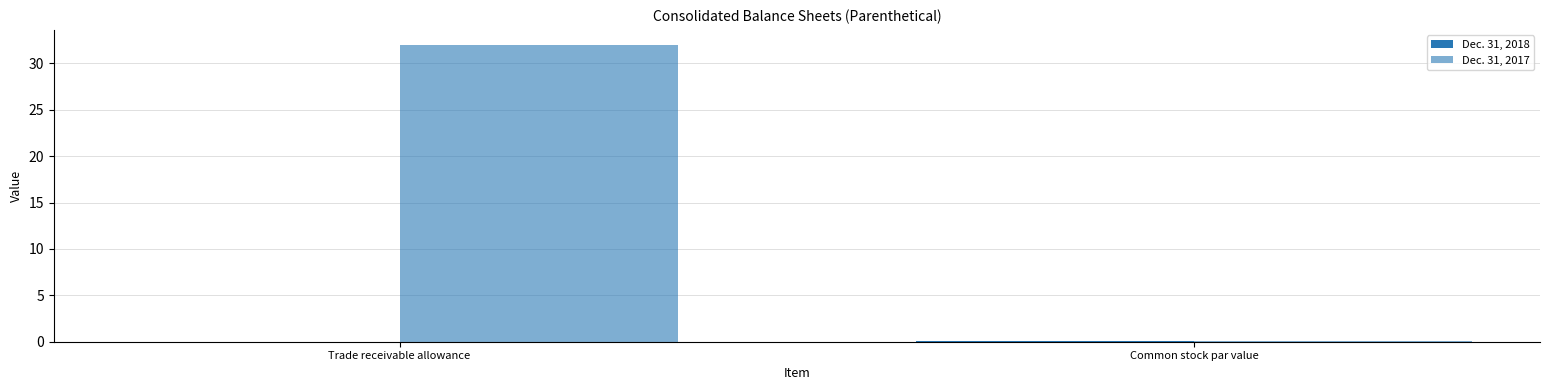

At which label does Dec. 31, 2018 reach its peak?

Common stock par value